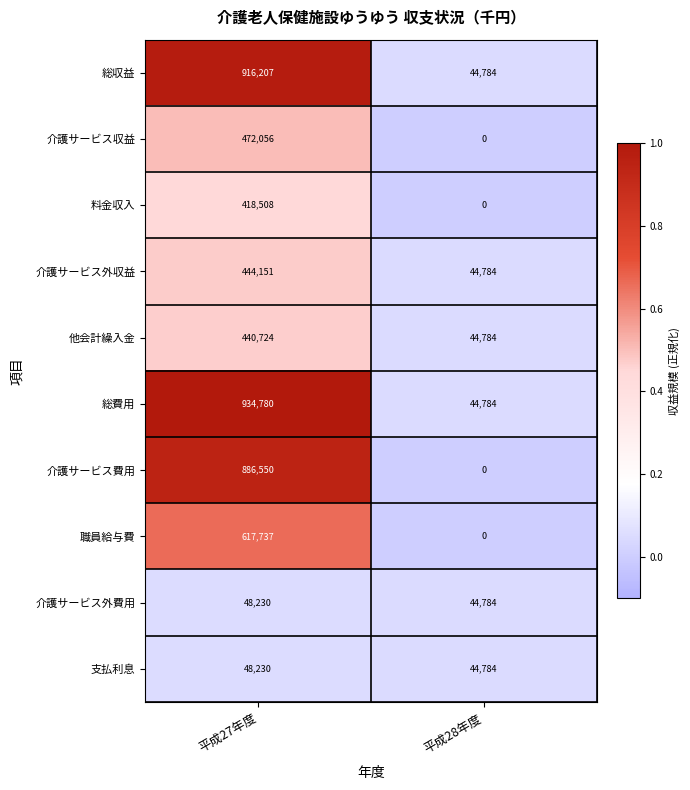

What is the sum of all 職員給与費 values?

617737